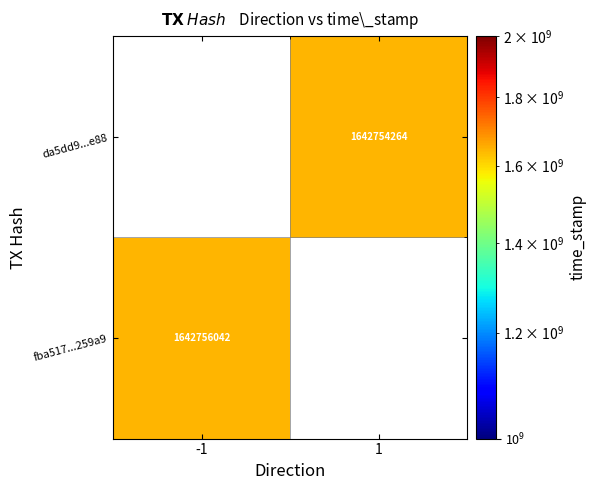

Is the value of da5dd9...e88 at 1 greater than the value of fba517...259a9 at -1?

No